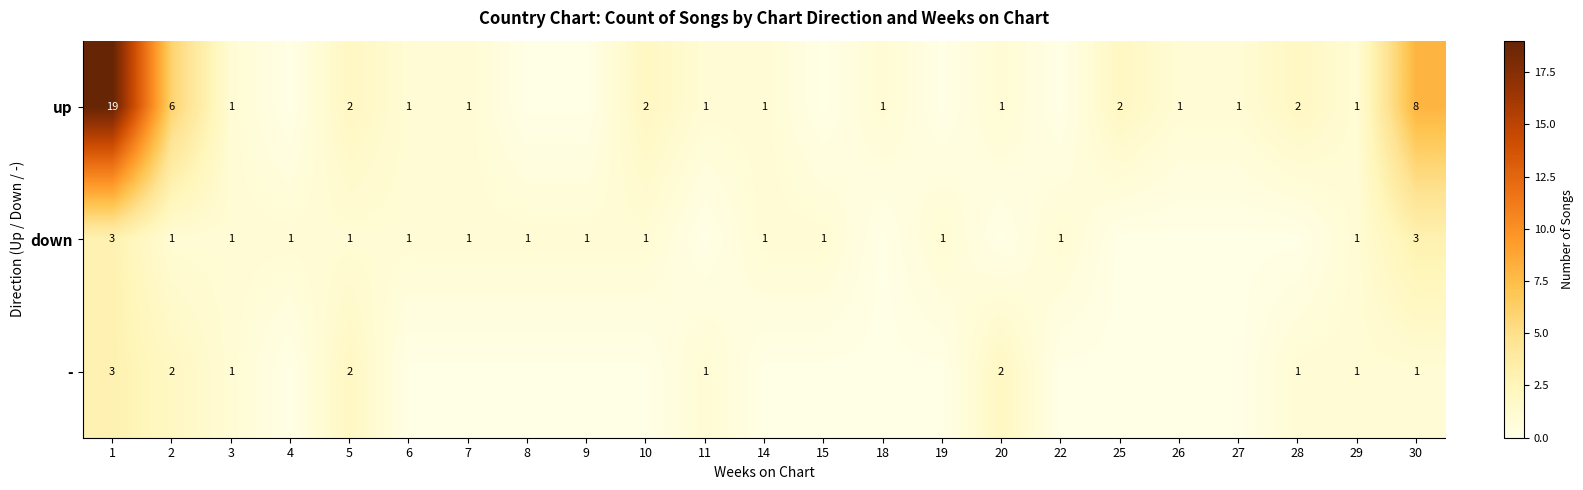

How many data points does each series have?

23